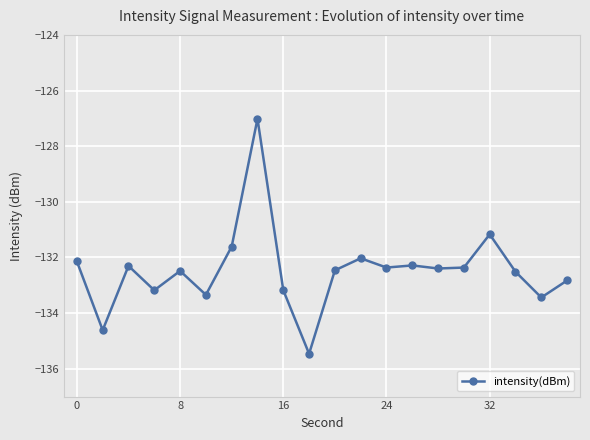

What is the difference between the second highest and minimum values?

4.3